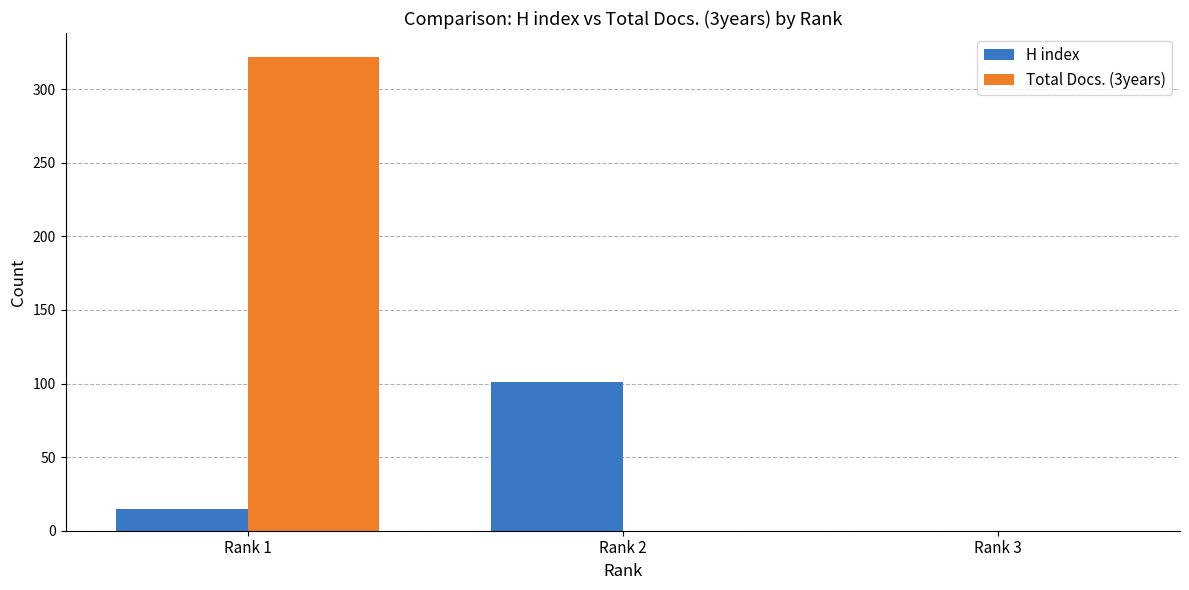

Which category has the highest value across all series?

Rank 1